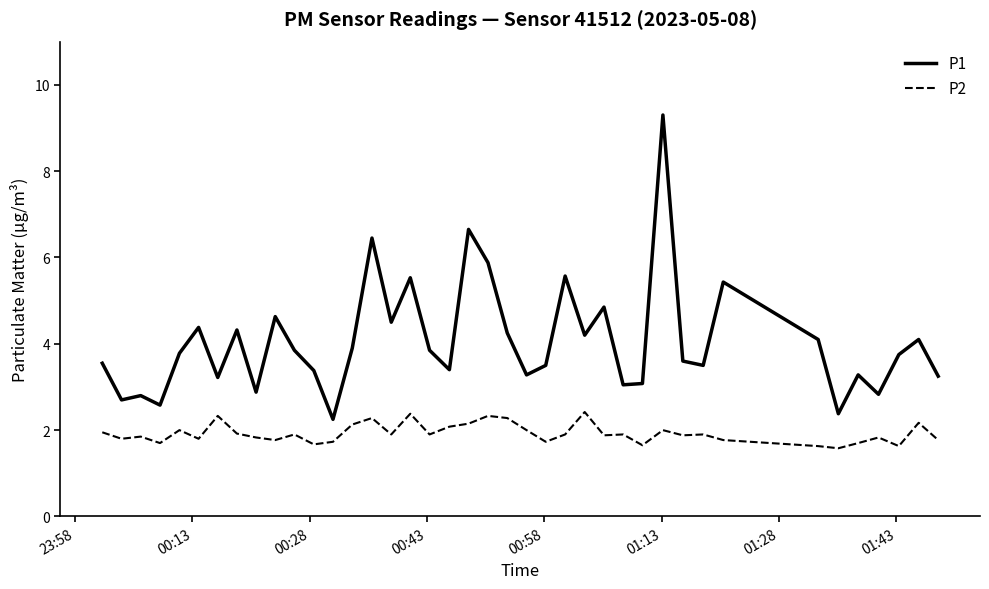

What is the lowest value of the P2 series?

1.6